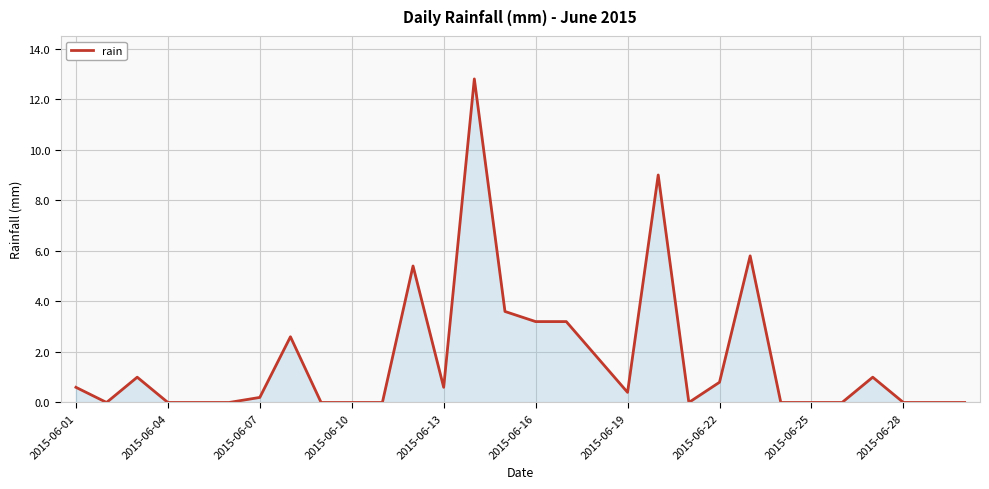

What is the difference between the maximum and minimum values?

12.8